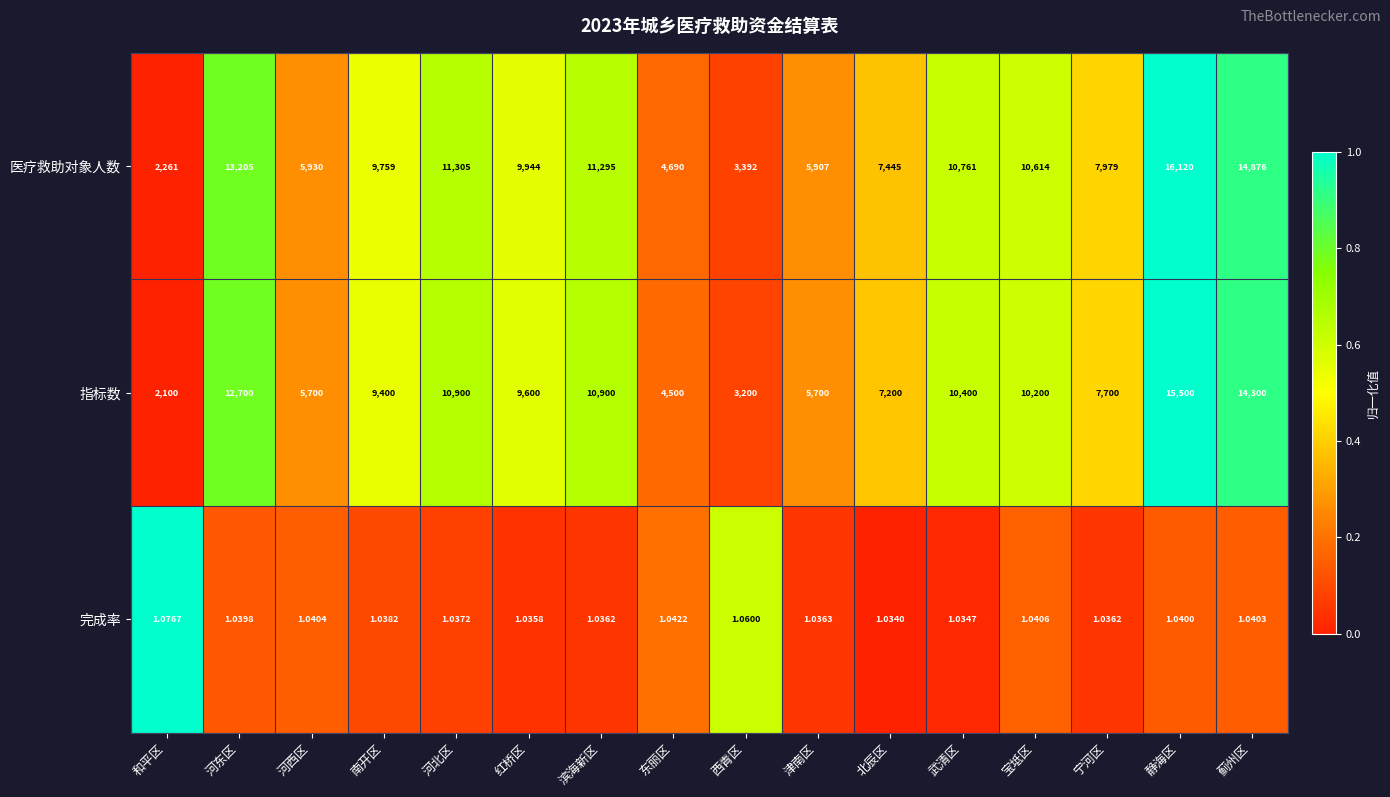

Rank the series by their maximum value, from highest to lowest.

医疗救助对象人数, 指标数, 完成率